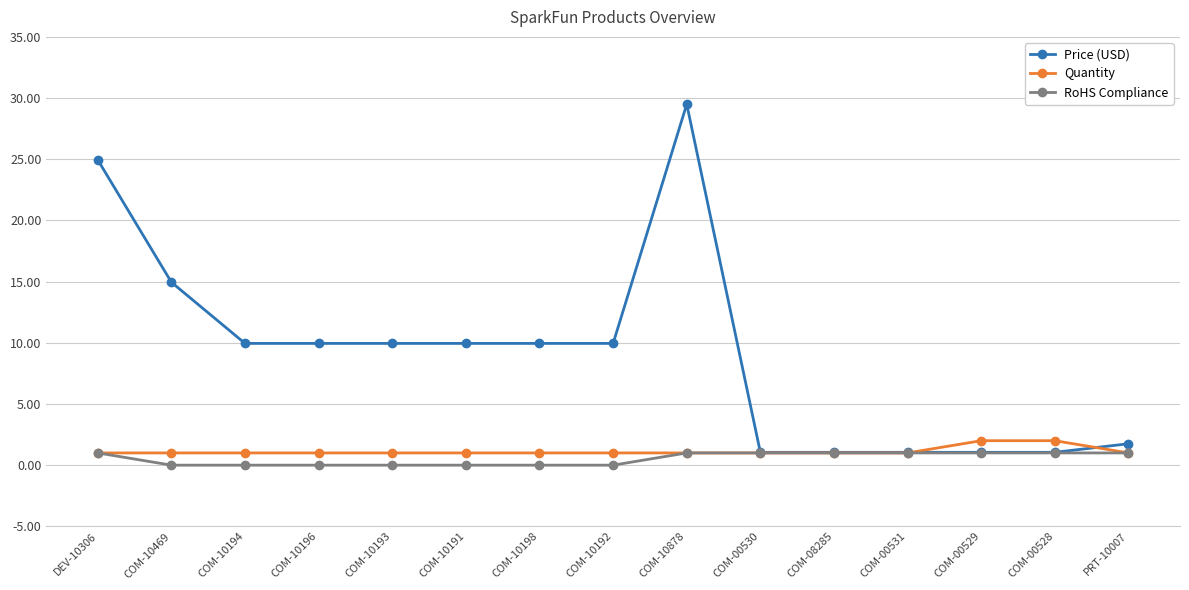

At which category is the sum across all series the highest?

COM-10878